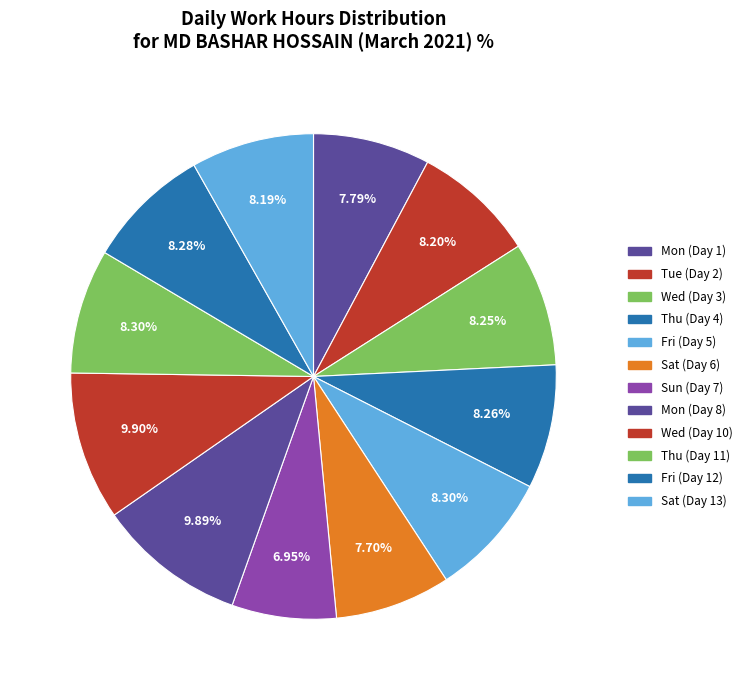

Count the number of slices in the pie.

12